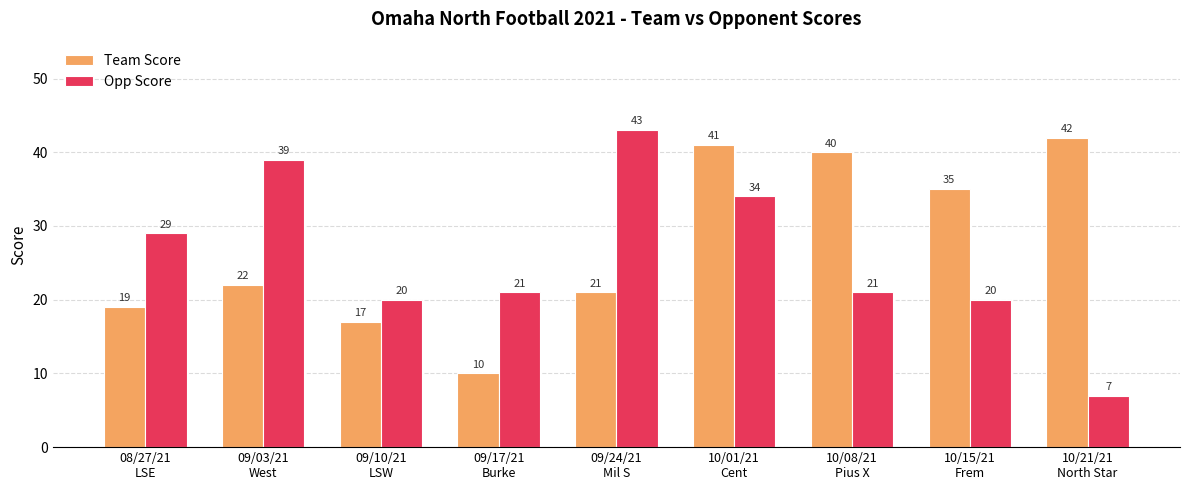

Which series has the largest total across all categories?

Team Score